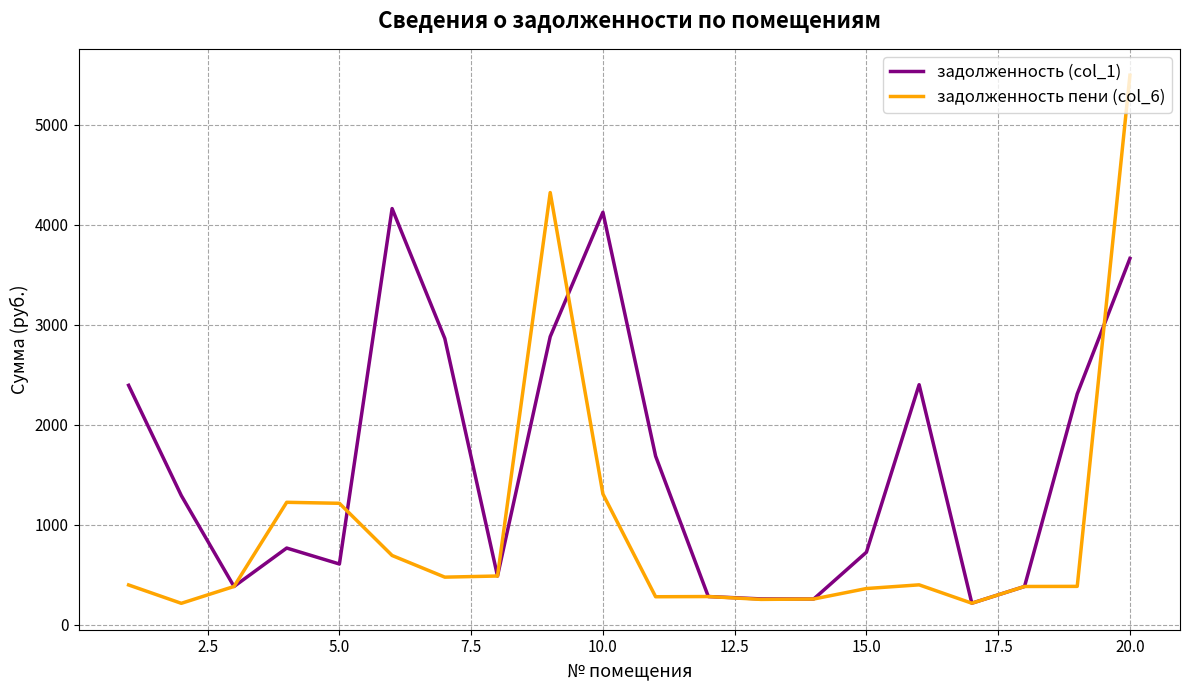

What is the maximum value shown in the chart?

5494.2